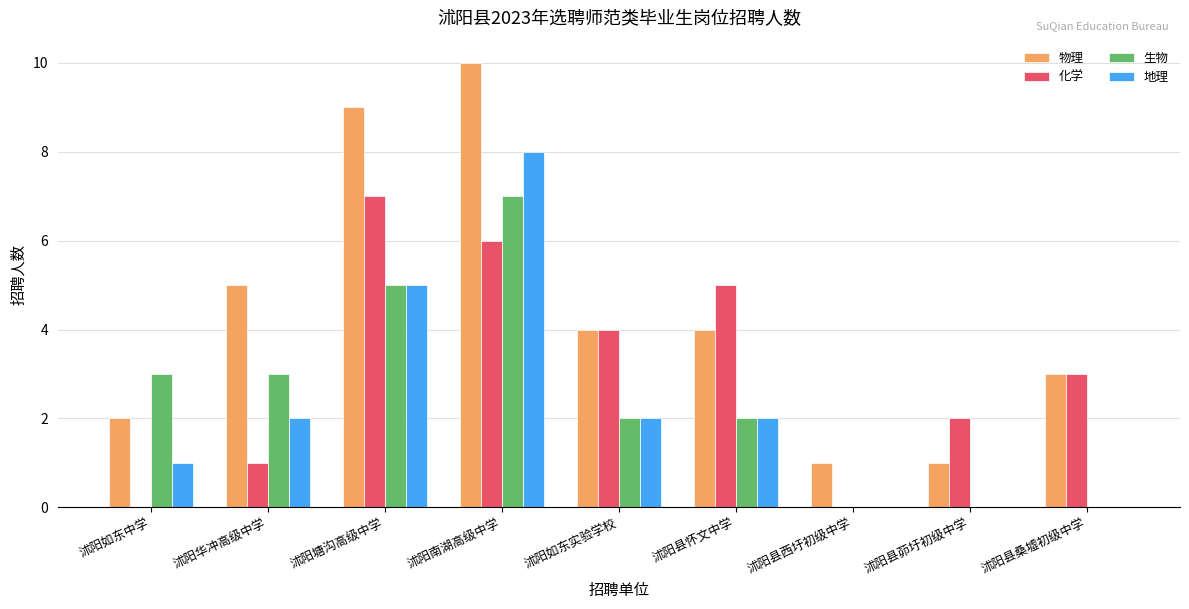

The 地理 series shows 8 at 沭阳南湖高级中学. True or false?

True